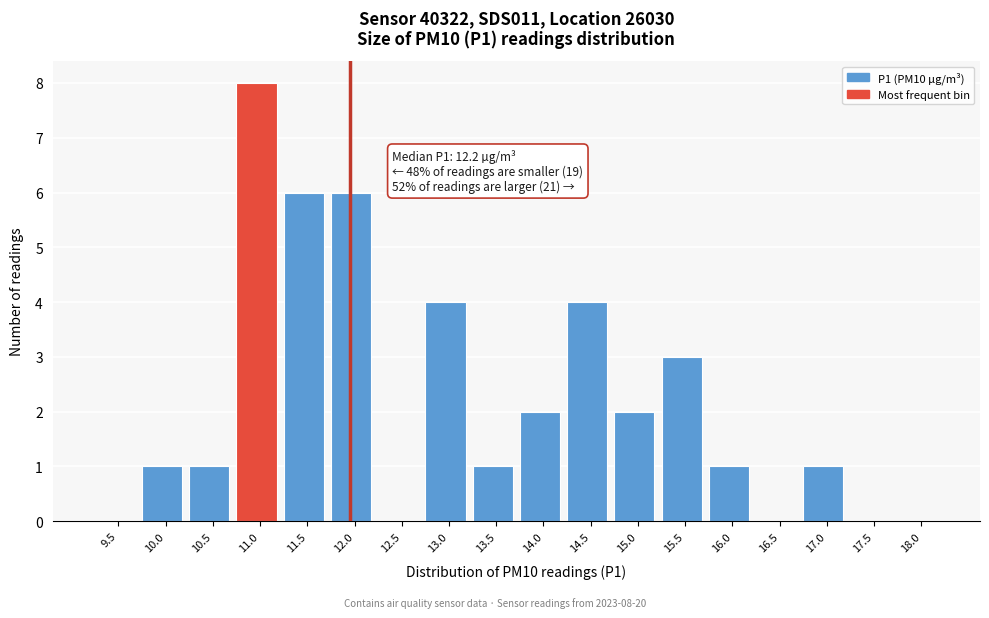

Reading left to right, list all the values displayed in this chart.

9.5=0	10.0=1	10.5=1	11.0=8	11.5=6	12.0=6	12.5=0	13.0=4	13.5=1	14.0=2	14.5=4	15.0=2	15.5=3	16.0=1	16.5=0	17.0=1	17.5=0	18.0=0